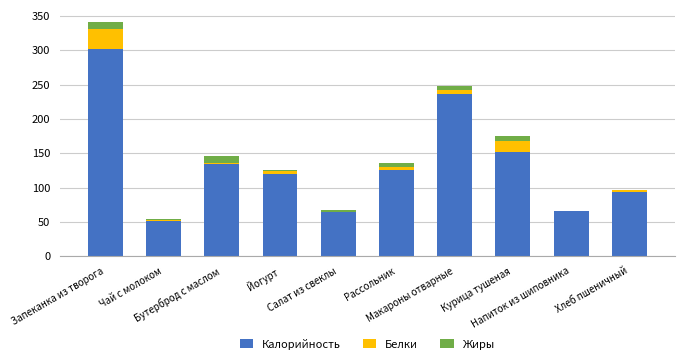

What is the maximum value for Калорийность?

301.3